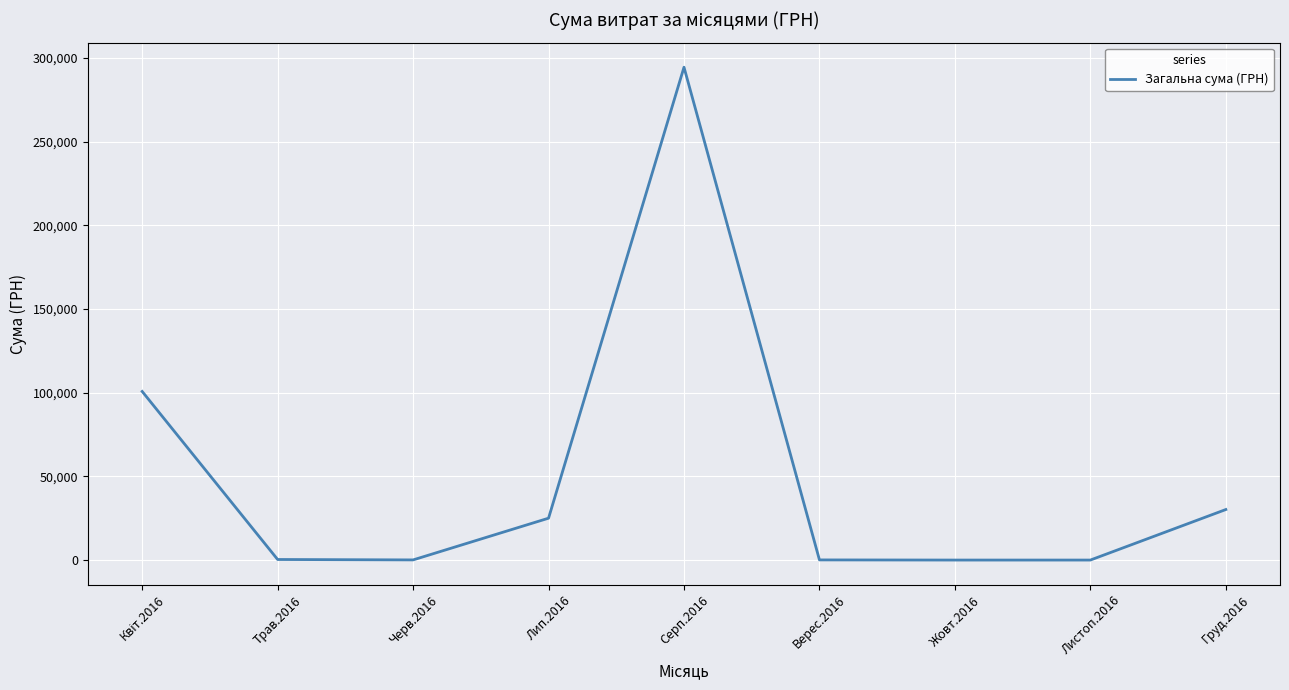

Does the chart display data point markers on the line(s)?

No